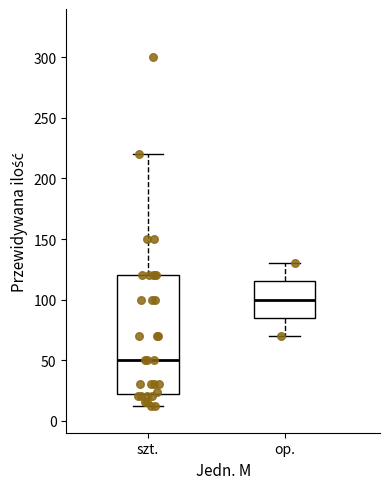

Which box's median line is the highest?

op.